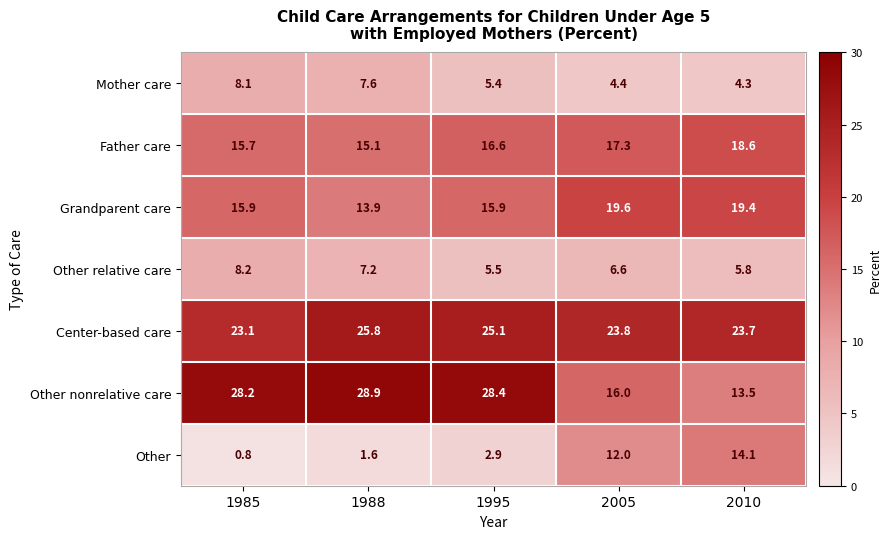

At which category is the sum across all series the highest?

1988